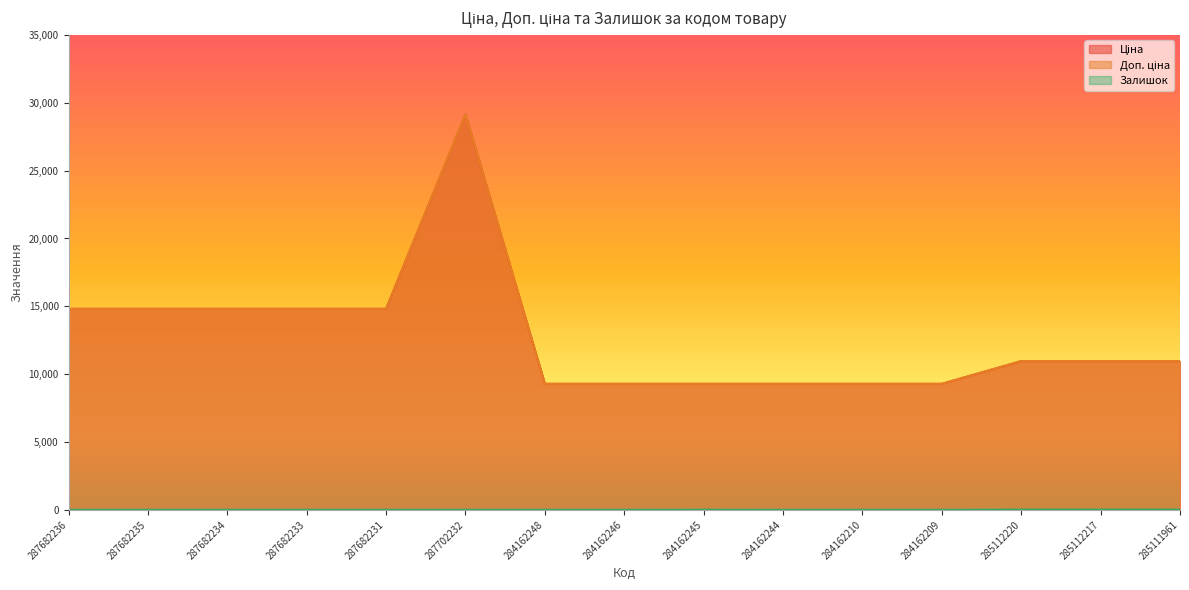

Between 285111961 and 285112217, which is larger?

285111961